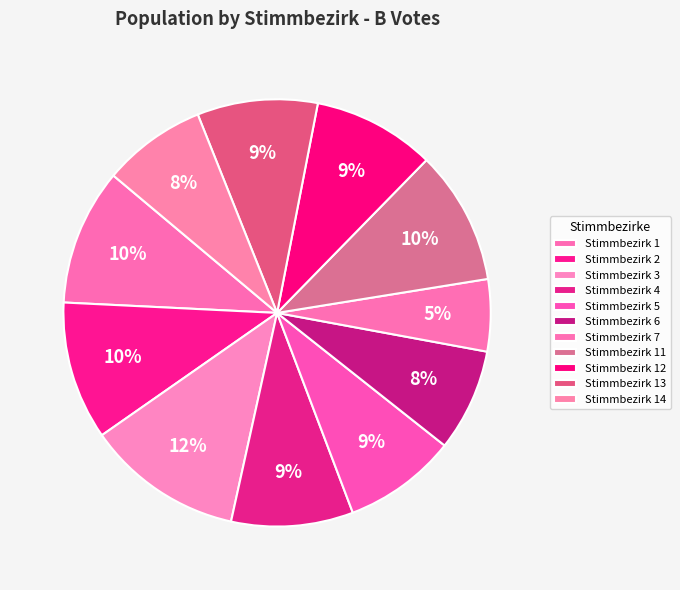

The Stimmbezirk 4 slice represents 9% of the pie. True or false?

True